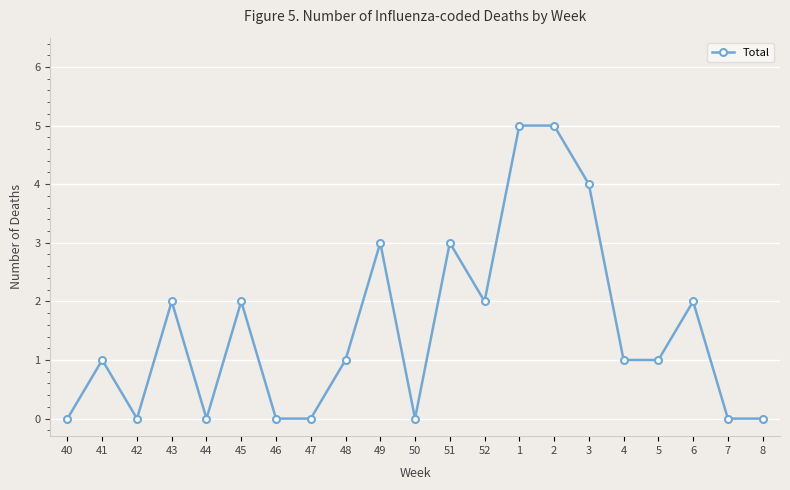

What is the sum of all values?

32